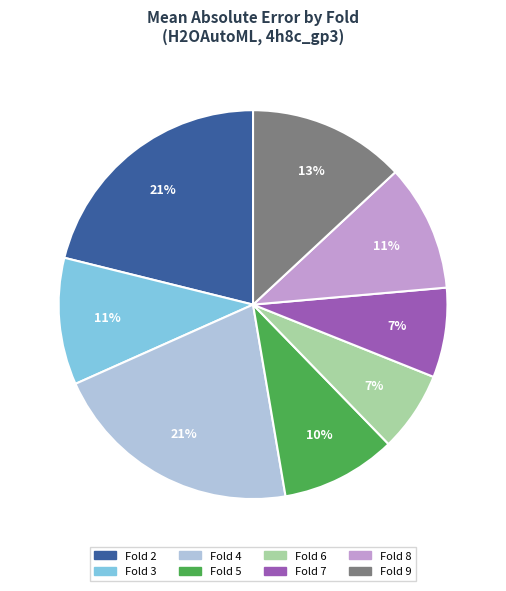

To the nearest percent, what is the difference between the largest and smallest slice percentages?

14%